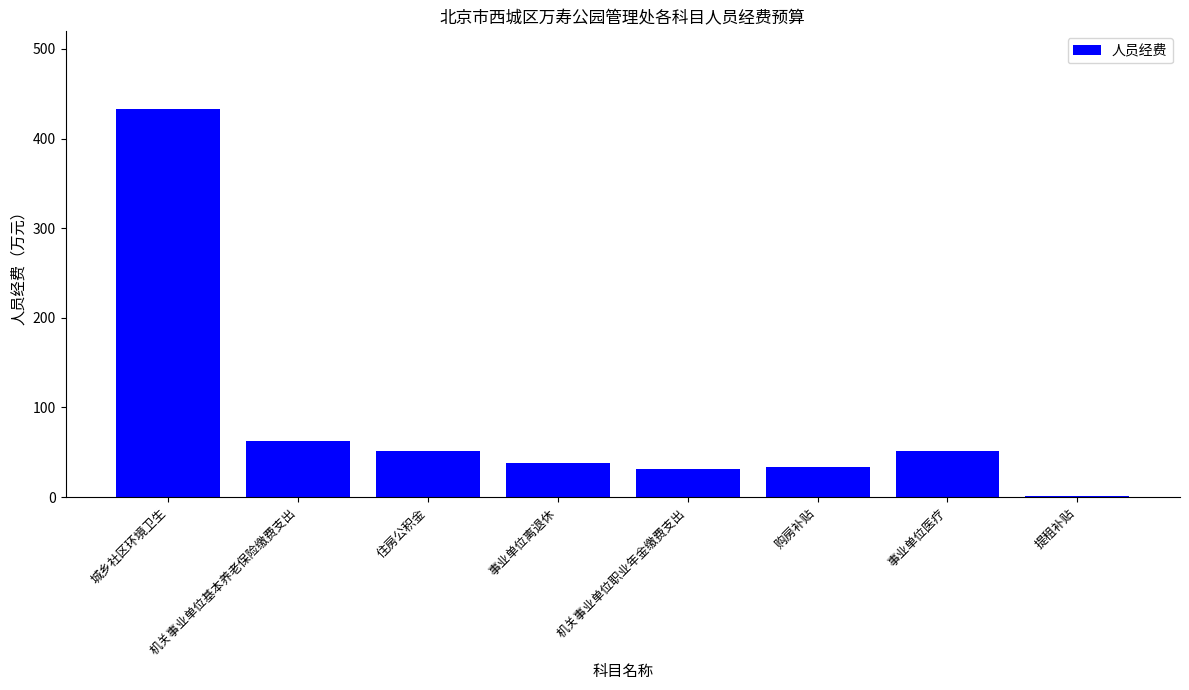

What is the sum of all values?

704.2